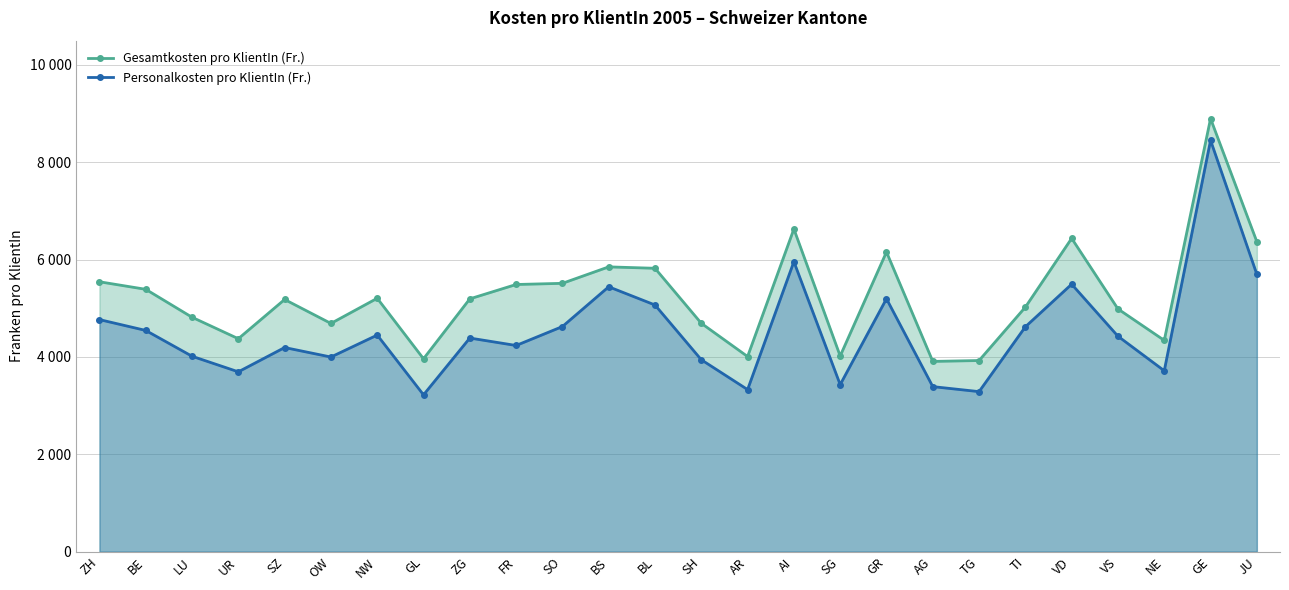

What is the value of the Gesamtkosten pro KlientIn (Fr.) point at the 14th from the left?

4691